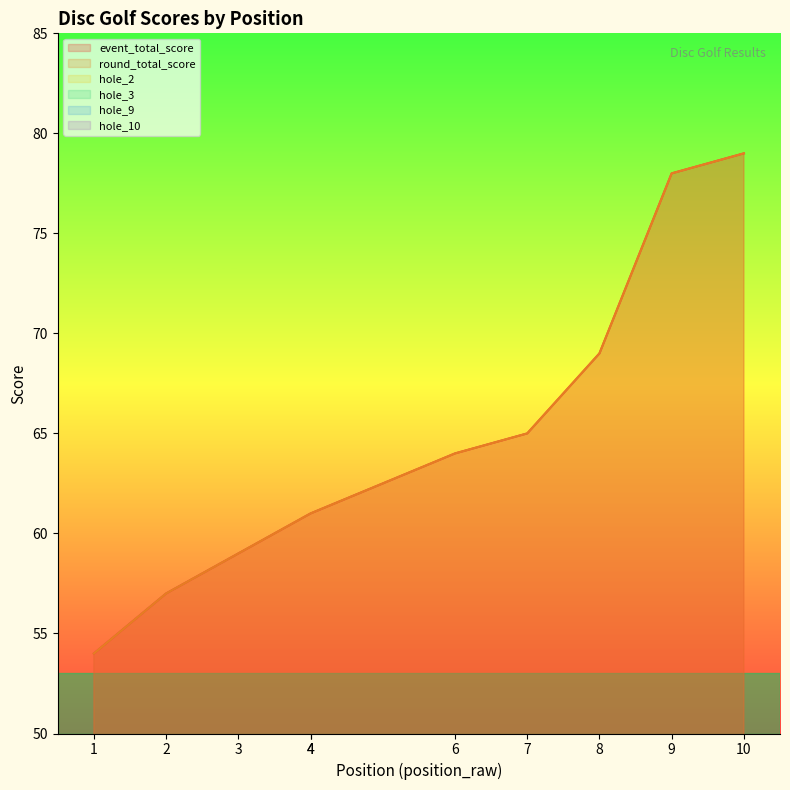

Reading left to right, extract all data points from this chart.

event_total_score: 1=54	2=57	3=59	4=61	4=61	6=64	7=65	8=69	9=78	10=79
round_total_score: 1=54	2=57	3=59	4=61	4=61	6=64	7=65	8=69	9=78	10=79
hole_2: 1=2	2=3	3=3	4=4	4=3	6=3	7=3	8=3	9=5	10=3
hole_3: 1=4	2=3	3=4	4=4	4=4	6=5	7=3	8=4	9=5	10=8
hole_9: 1=4	2=6	3=4	4=5	4=4	6=6	7=5	8=5	9=5	10=7
hole_10: 1=2	2=3	3=2	4=2	4=3	6=3	7=4	8=3	9=5	10=4